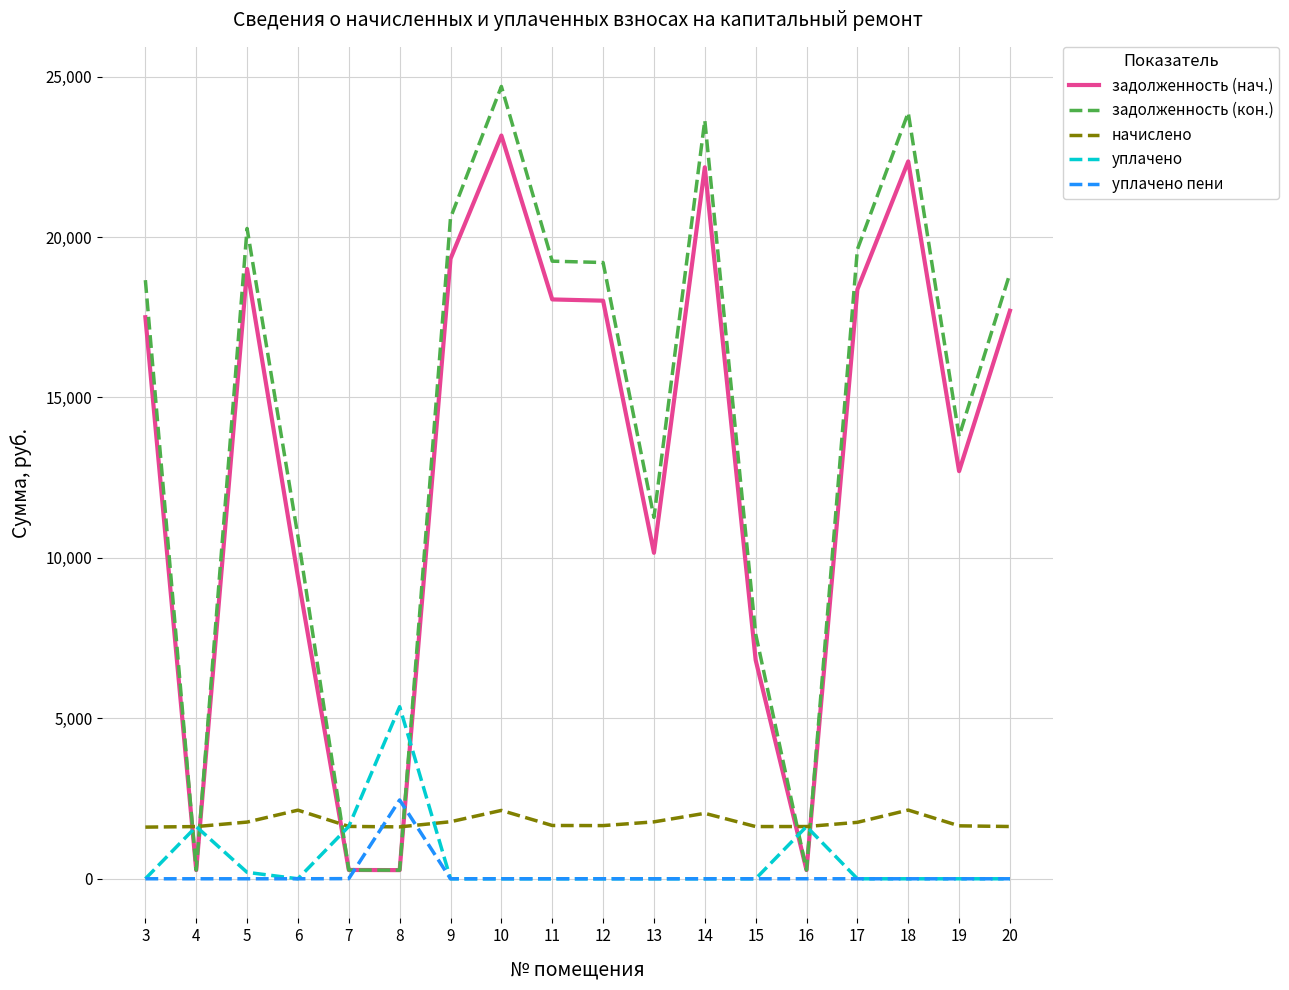

What is the lowest value of the начислено series?

1609.7